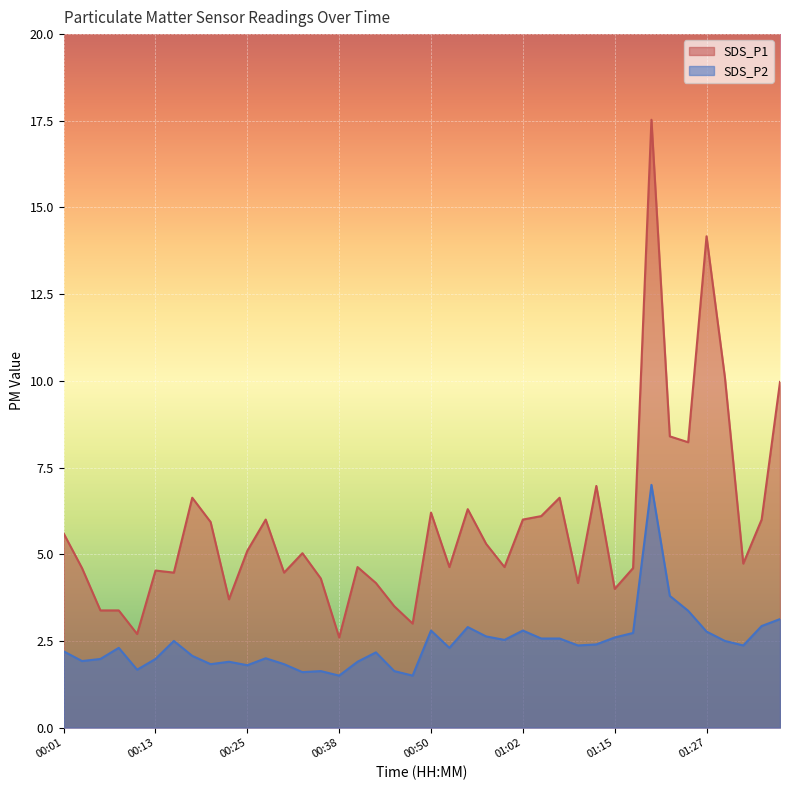

In SDS_P1, how many points are lower than both neighbors (excluding endpoints)?

12